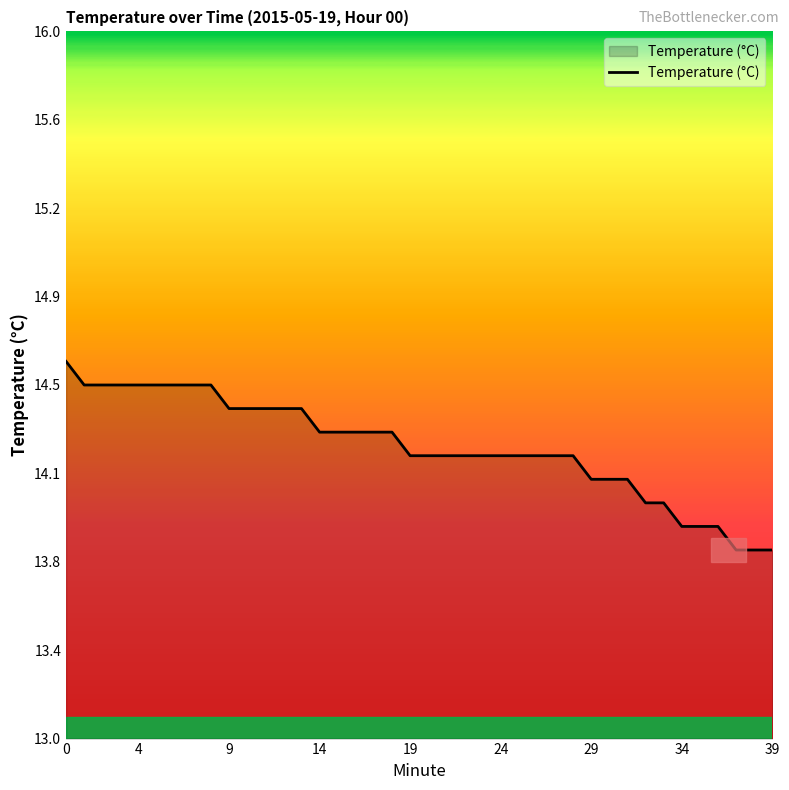

What is the label of the 16th point from the right?

24